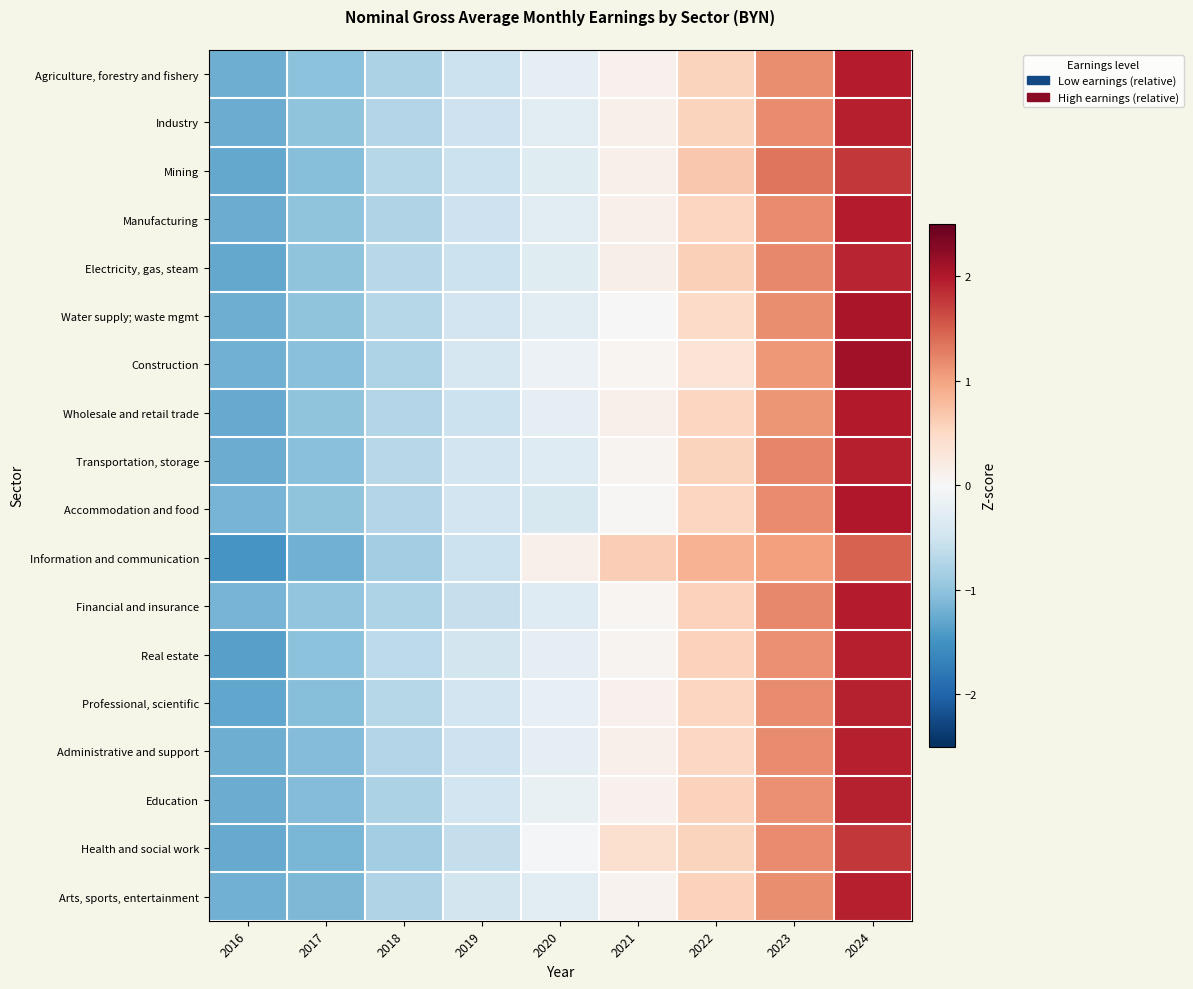

At which category is the sum across all series the highest?

2024